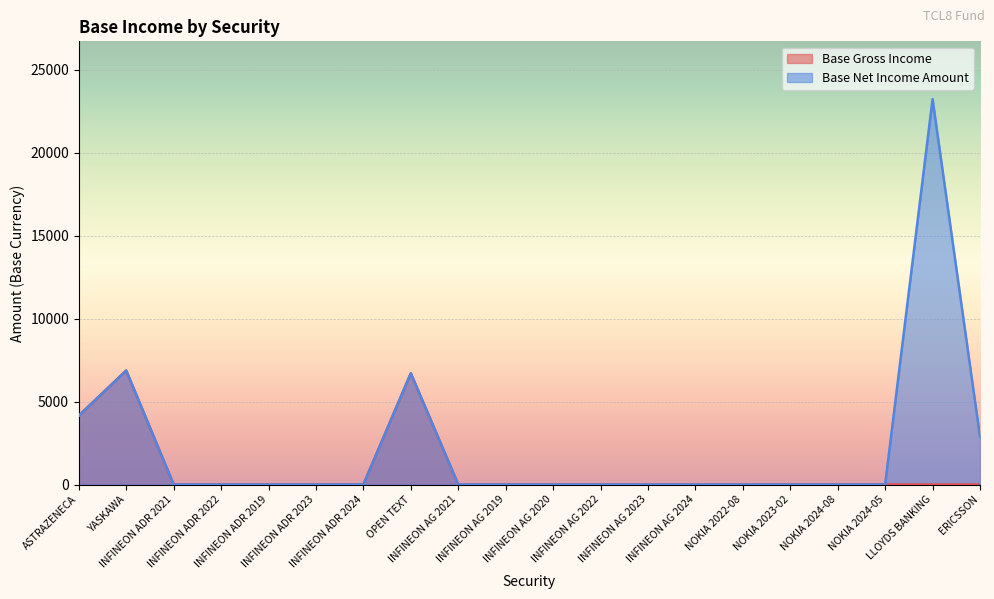

Reading right to left, what are all the values shown in this chart?

Base Gross Income: 0.0	0.0	0.0	0.0	0.0	0.0	0.0	0.0	0.0	0.0	0.0	0.0	6701.9	0.0	0.0	0.0	0.0	0.0	6869.5	4150.0
Base Net Income Amount: 2885.2	23229.0	0.0	0.0	0.0	0.0	0.0	0.0	0.0	0.0	0.0	0.0	6701.9	0.0	0.0	0.0	0.0	0.0	6869.5	4150.0